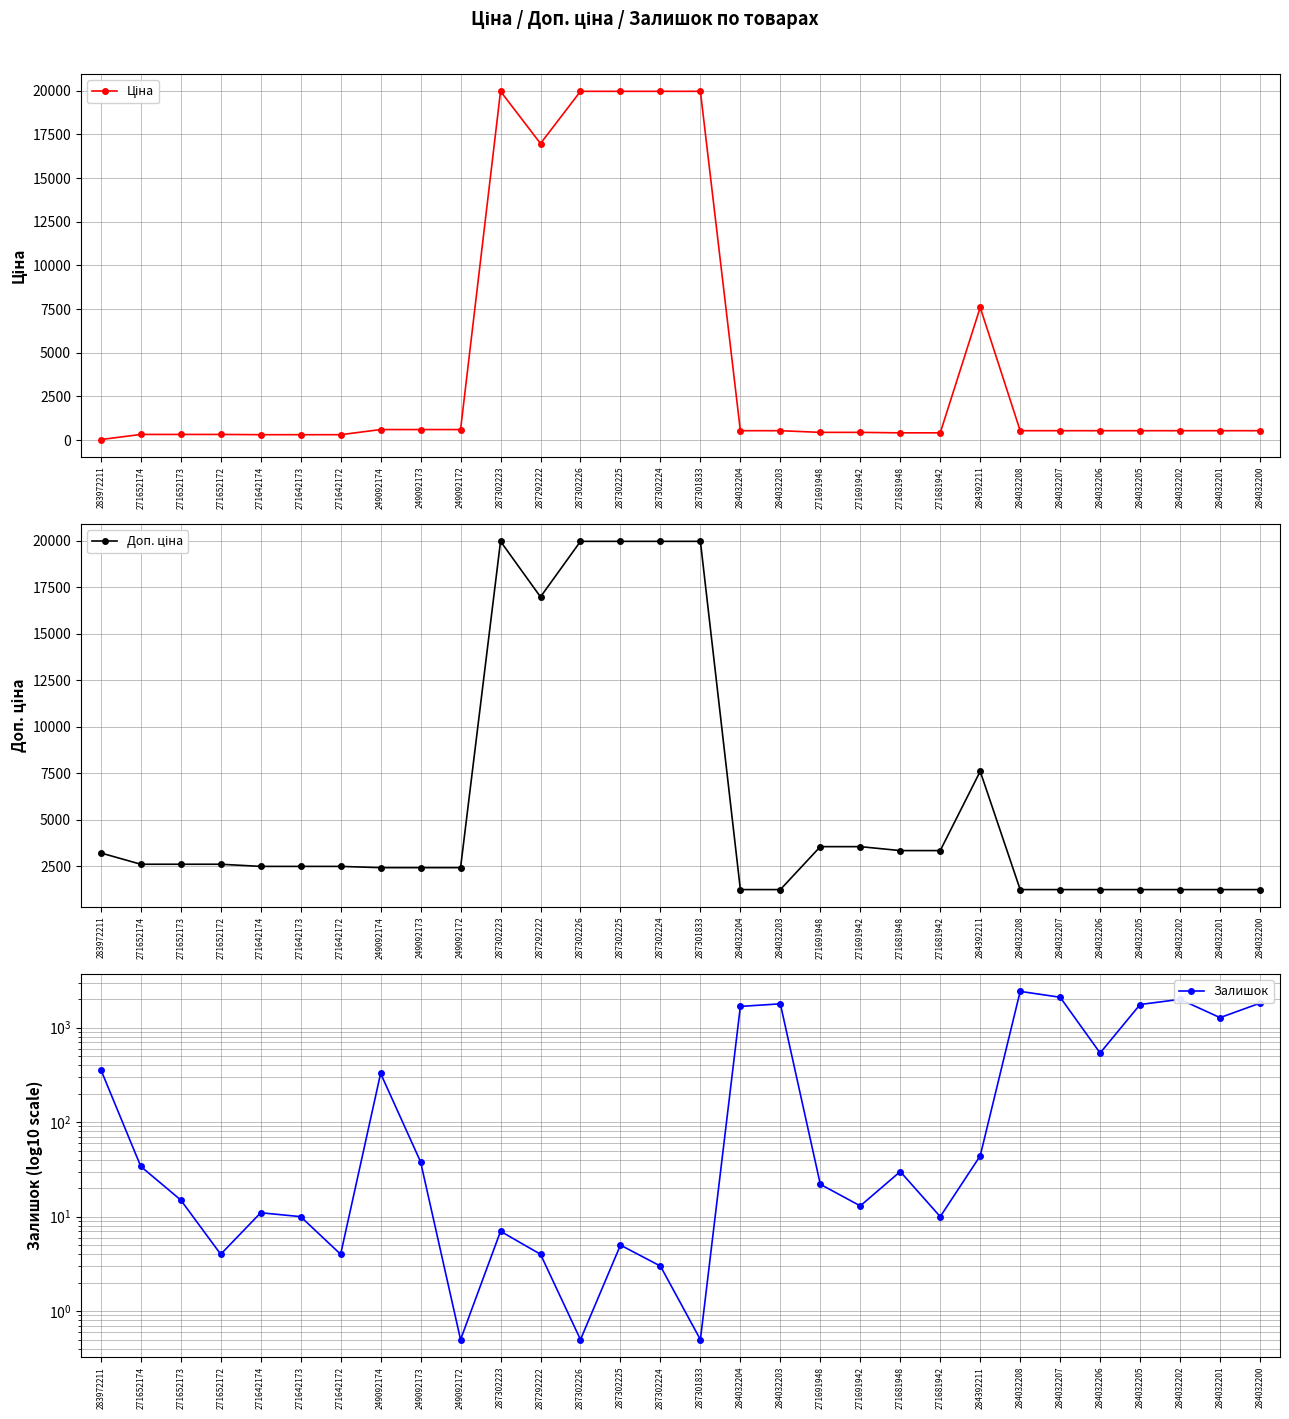

Between 287302225 and 284032207, which series saw the biggest shift?

Ціна